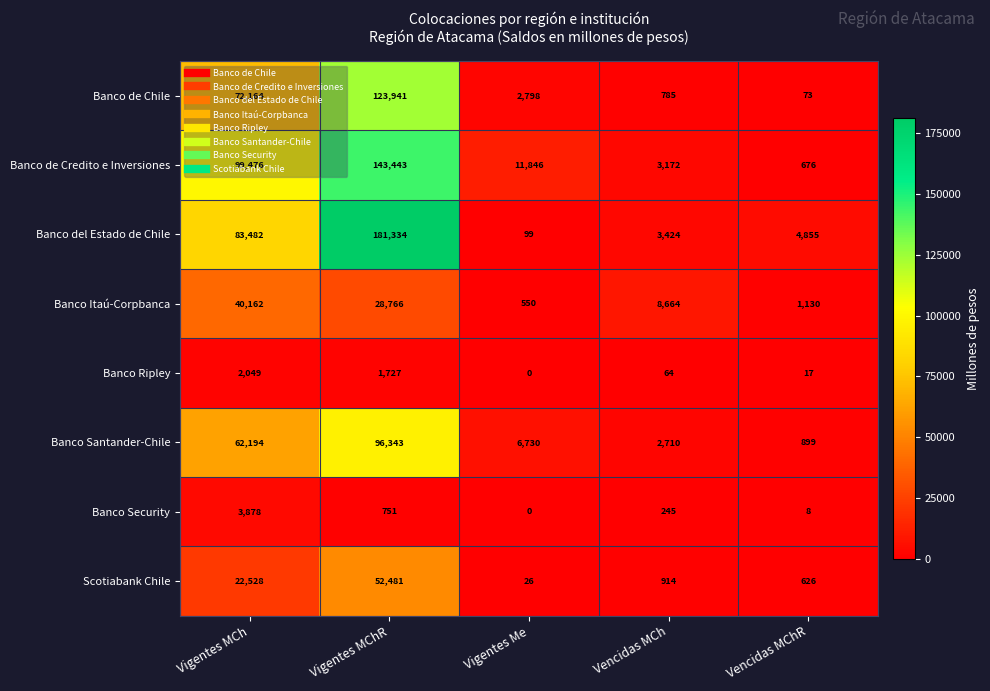

What is the total value across all series at Vigentes Me?

22049